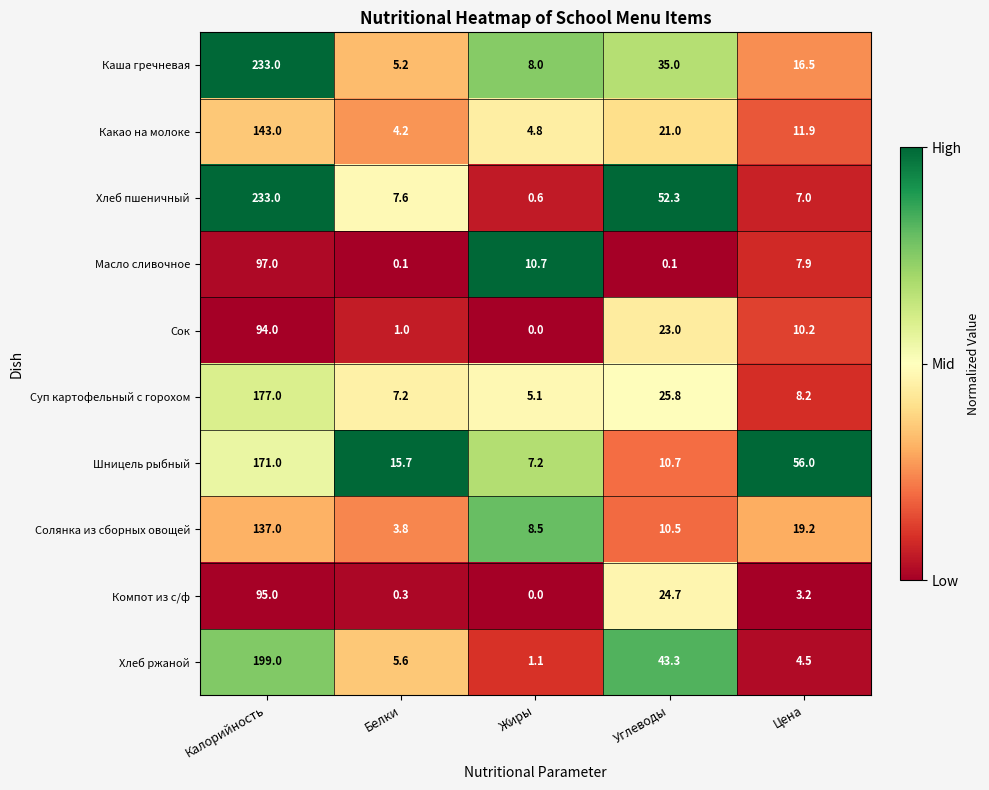

What is the difference between the Каша гречневая values at Цена and Жиры?

8.5